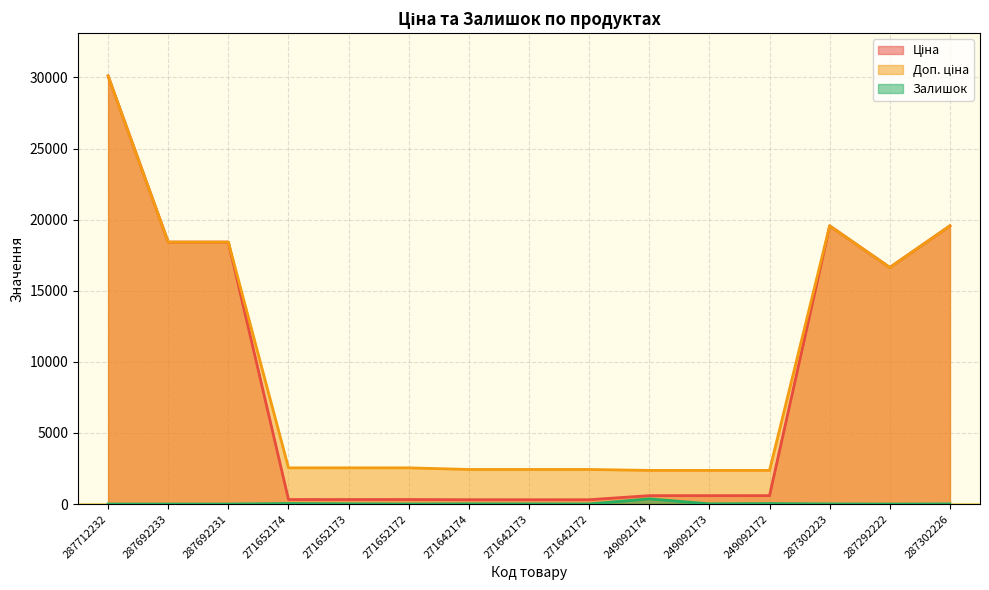

Where does the Доп. ціна series first go above 2546?

287712232